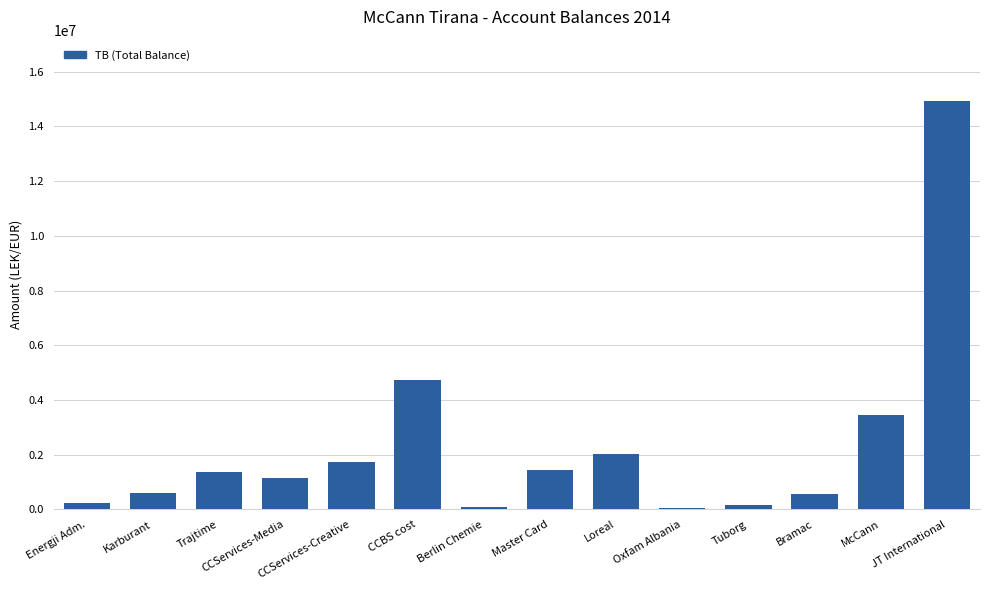

Where is the data nearest to the value 7496485?

CCBS cost